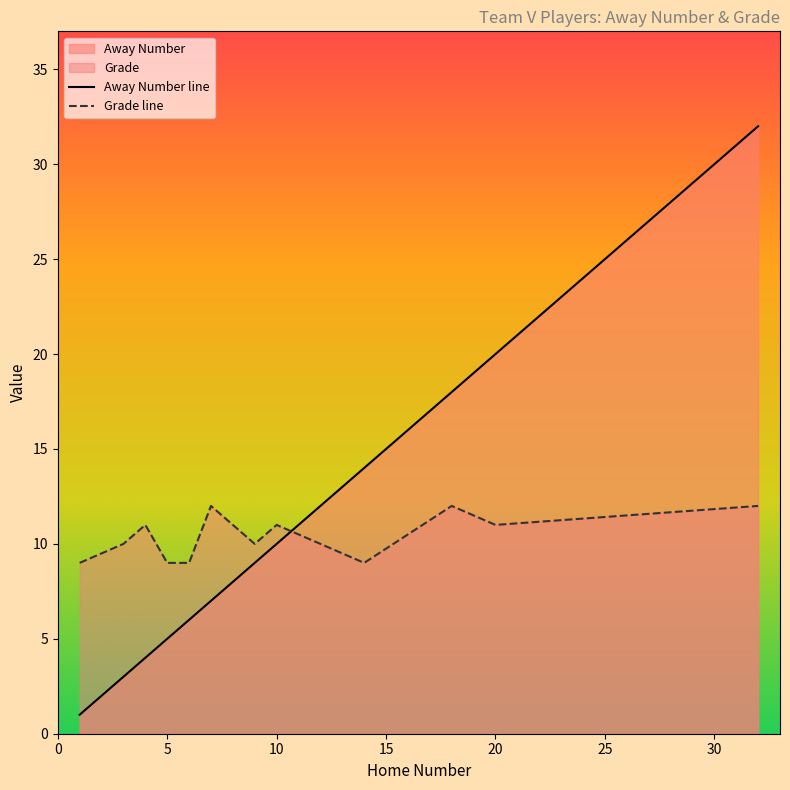

Reading left to right, extract all data points from this chart.

Away Number: 1	3	4	5	6	7	8	9	10	12	14	18	20	32
Grade: 9	10	11	9	9	12	11	10	11	10	9	12	11	12